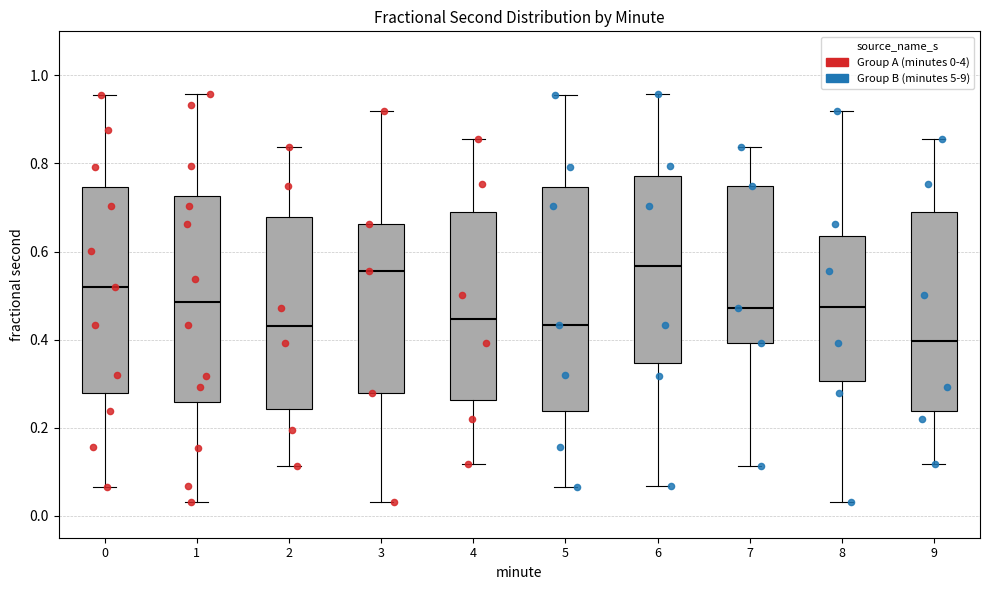

Which box has the lowest median line?

9